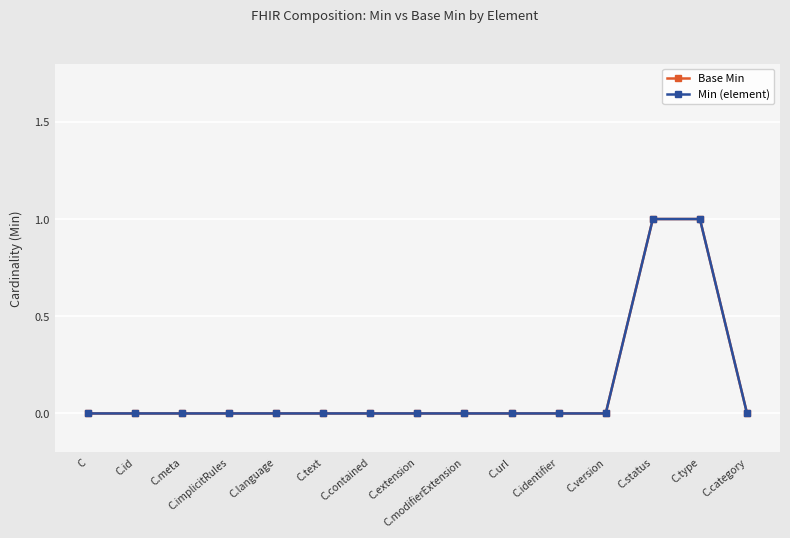

Is this an area chart (filled region under the line)?

No